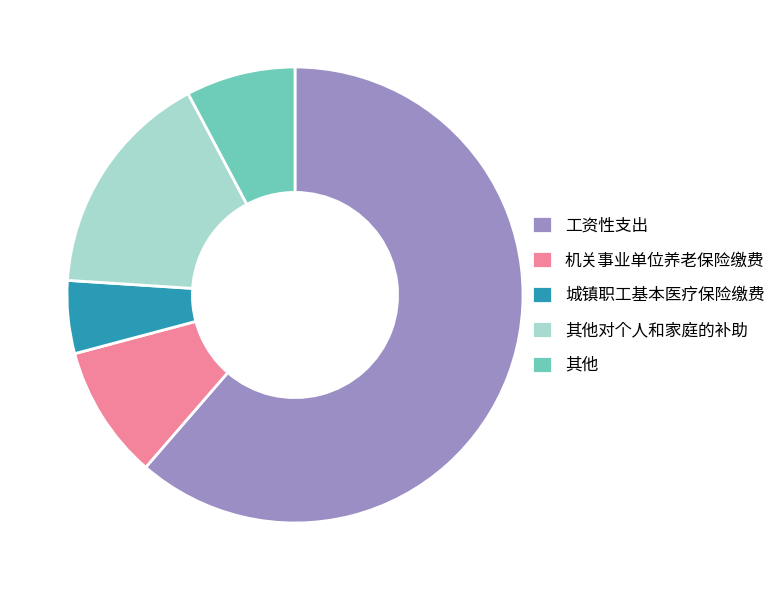

Which category accounts for the majority?

工资性支出